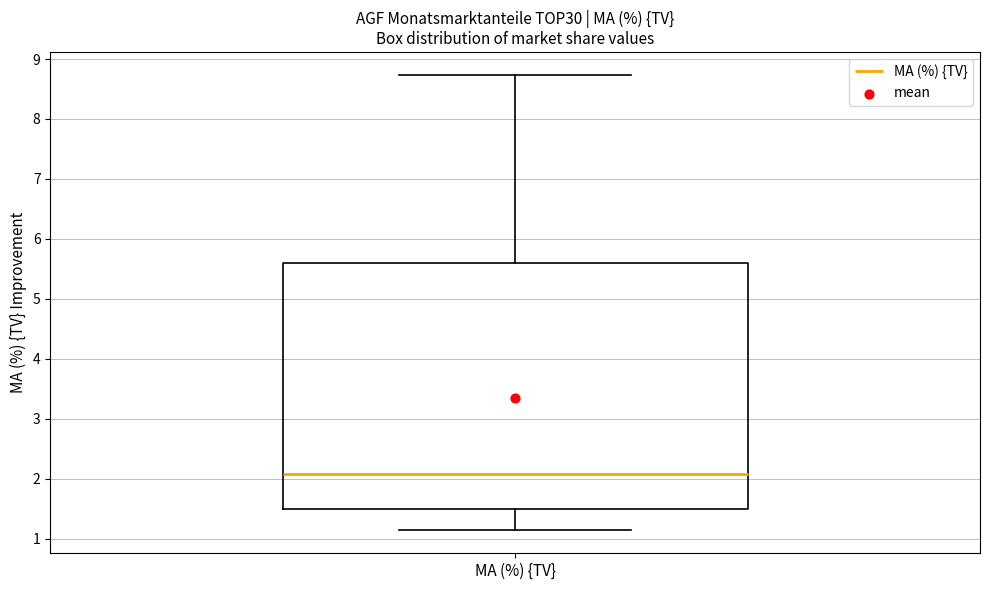

Where is the upper edge of the box for MA (%) {TV} on the y-axis? The values are not printed on the chart, so give them approximately, as read against the axis.

5.6